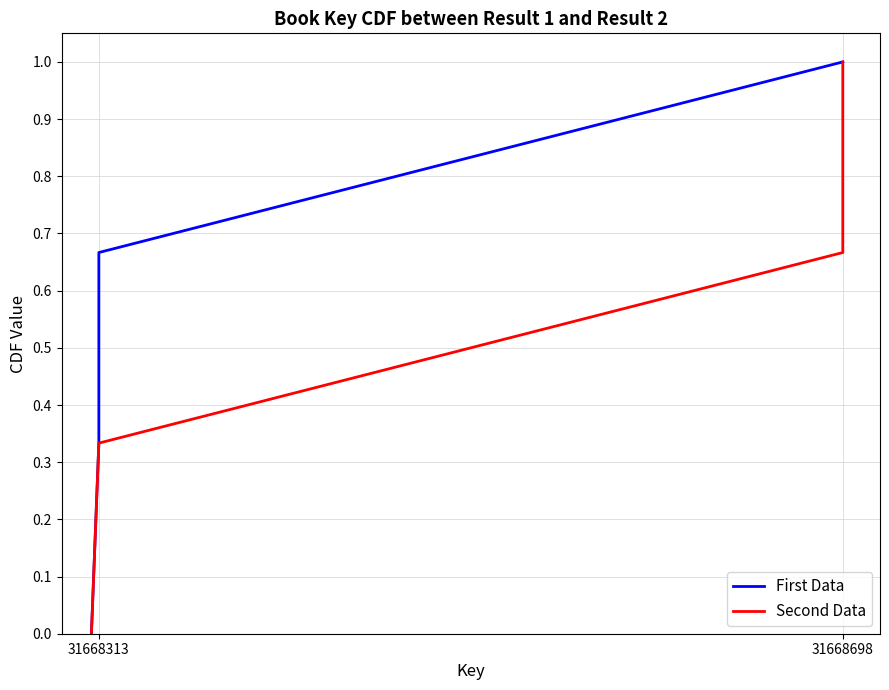

Which series changed the most between 31668313 and 3?

First Data